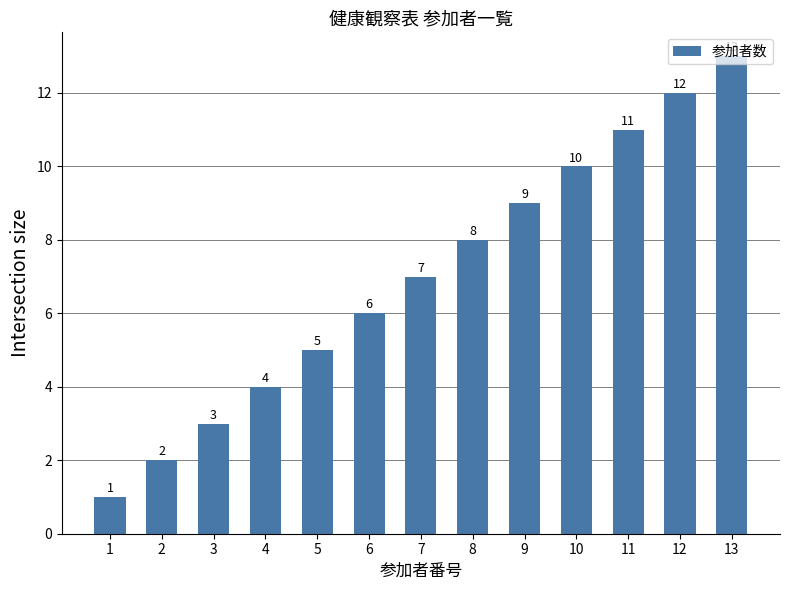

Which category has the highest value across all series?

13